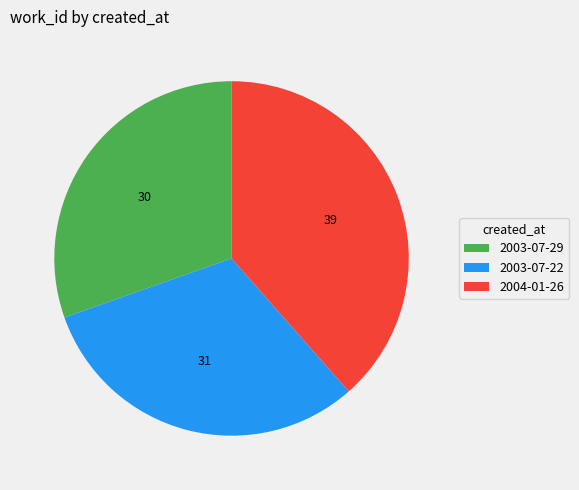

What is the smallest slice in the pie chart?

2003-07-29